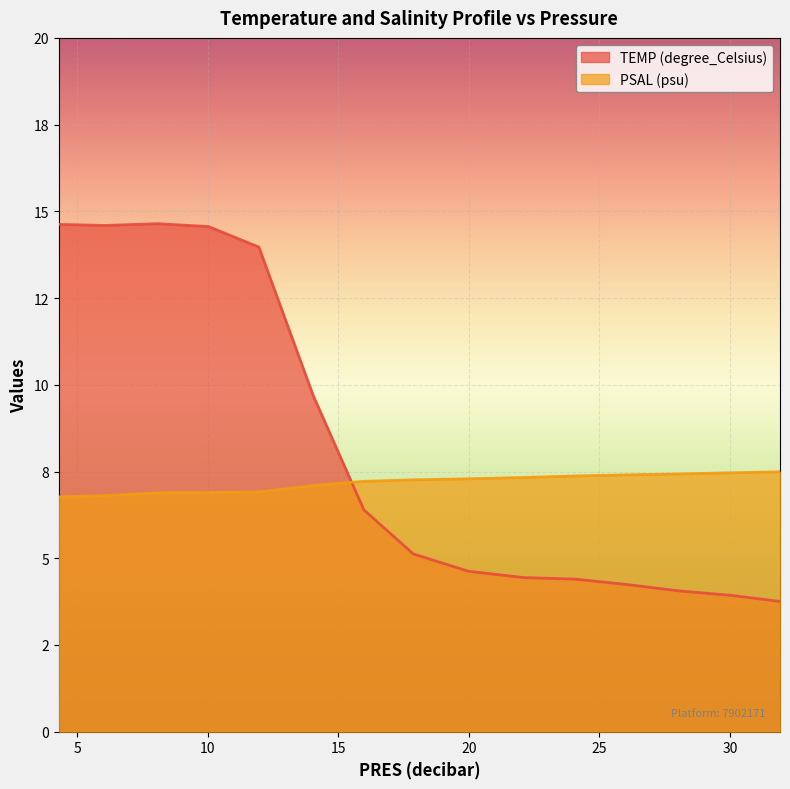

True or false: PSAL (psu) and TEMP (degree_Celsius) cross at least once.

True